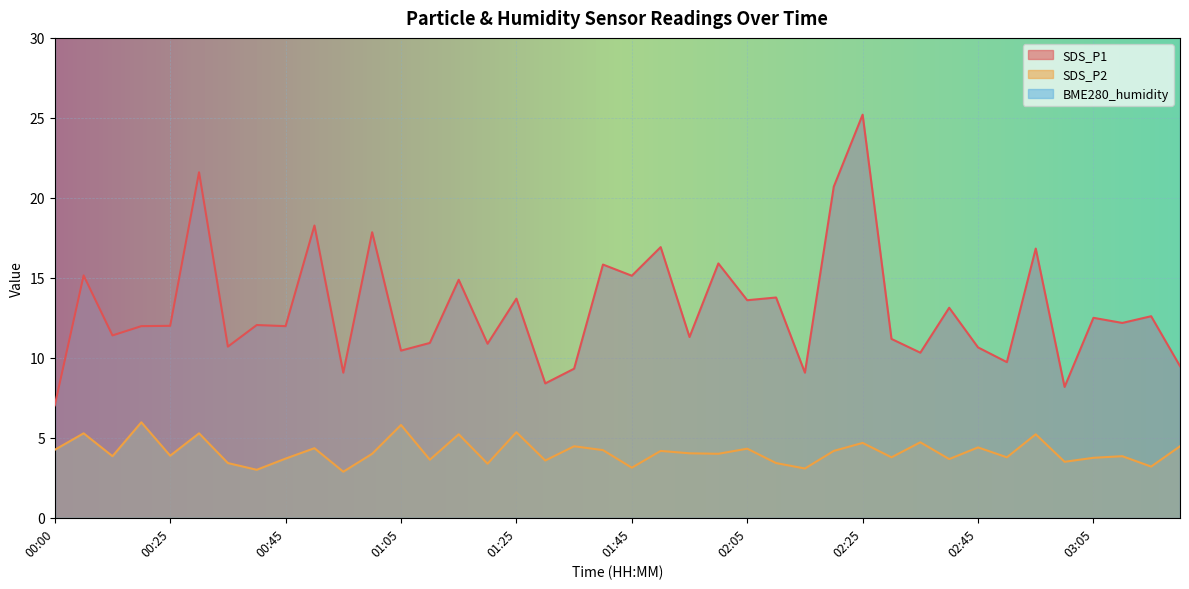

How many values in the SDS_P1 series are below 12?

19